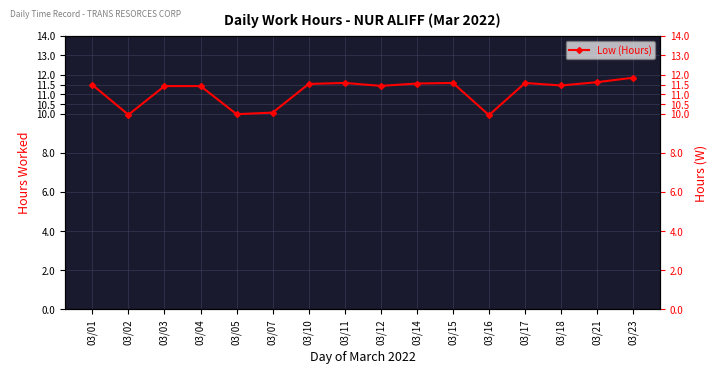

What is the difference between the second highest and second lowest values?

1.7